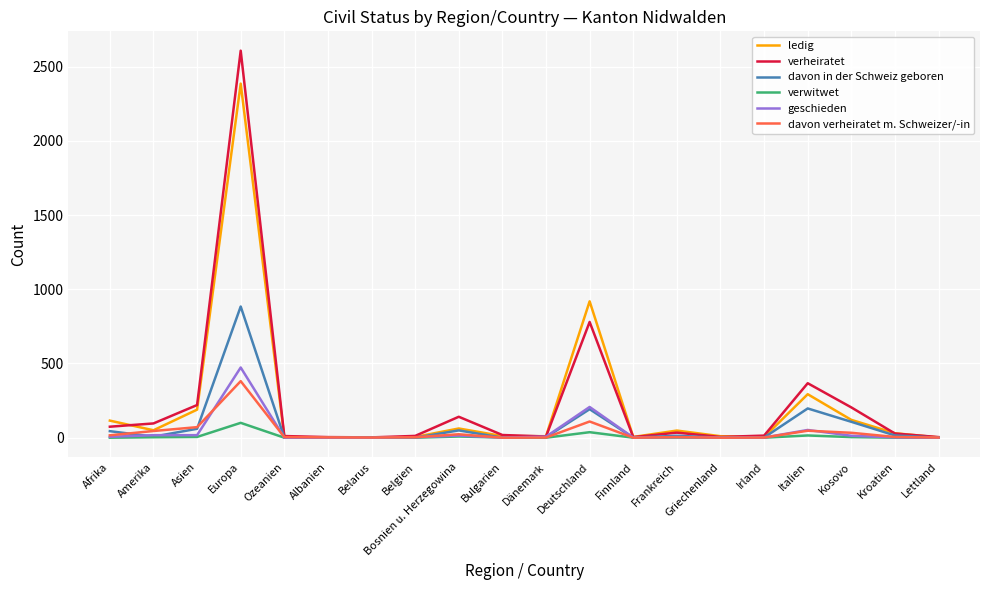

What is the approximate value of davon verheiratet m. Schweizer/-in at Kosovo, to the nearest 10?

30